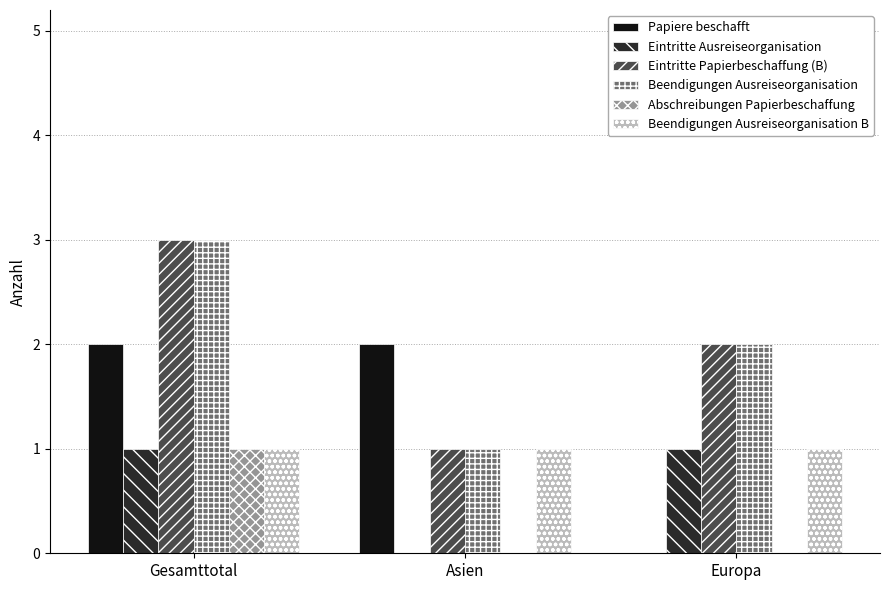

How many Abschreibungen Papierbeschaffung values are between 0 and 1?

3